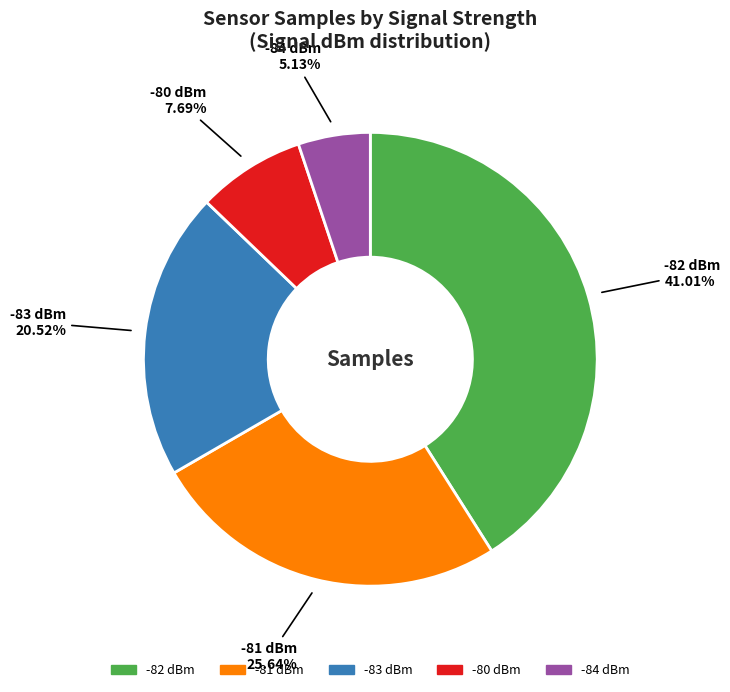

Between -80 dBm and -83 dBm, which is larger?

-83 dBm